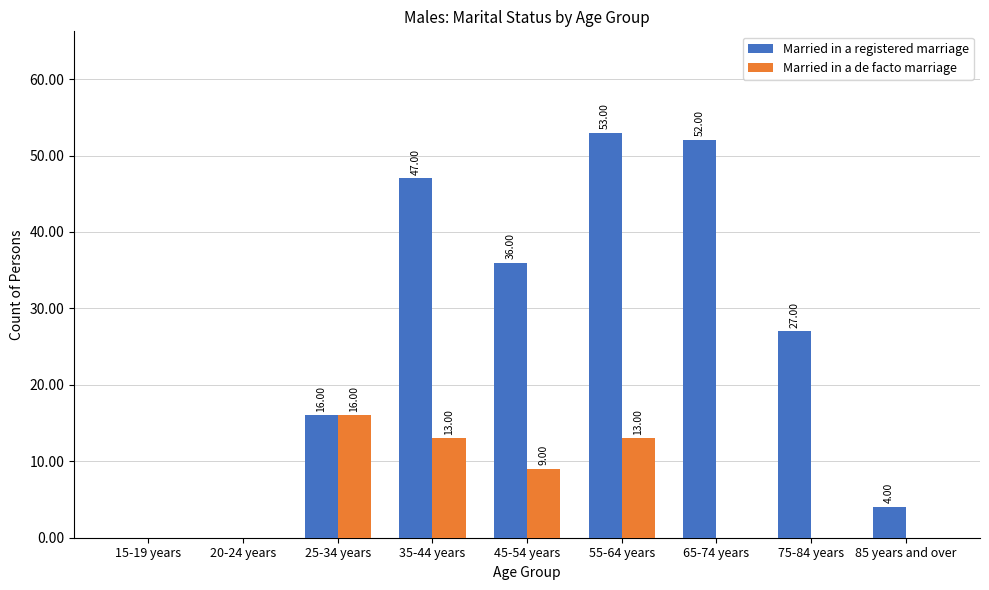

Which series has the largest total across all categories?

Married in a registered marriage